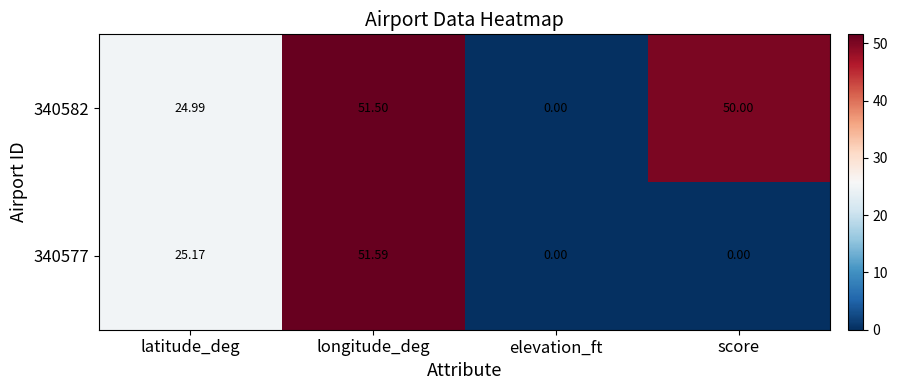

Is the value of 340577 at longitude_deg greater than the value of 340582 at elevation_ft?

Yes